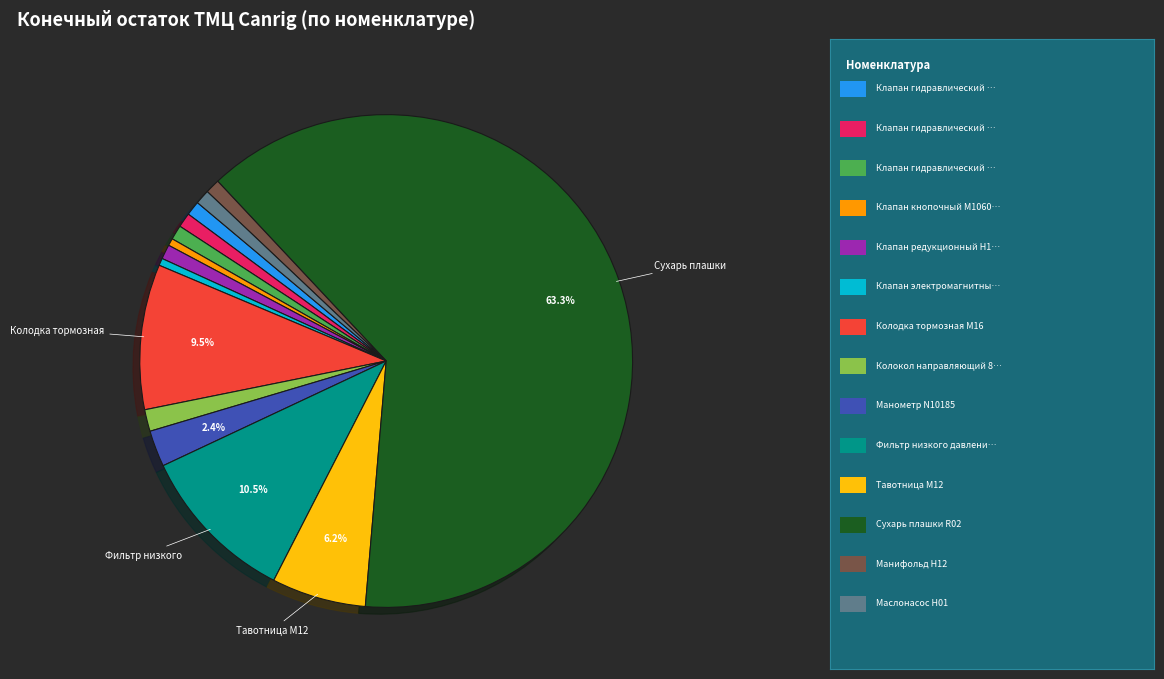

To the nearest percent, what is the average slice percentage?

7%